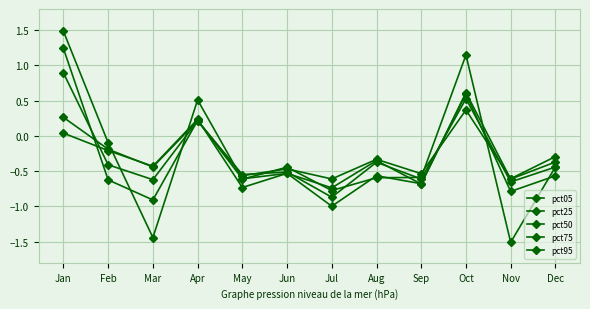

How many data points does each series have?

12